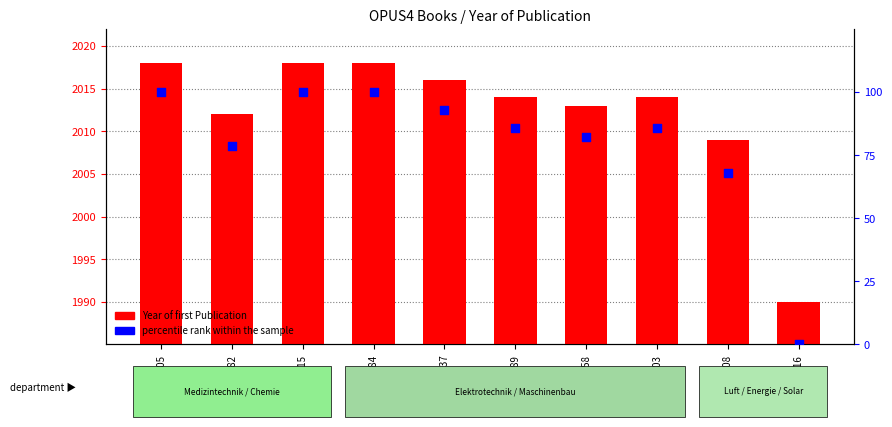

Which series contains the lowest Y value?

percentile rank within the sample